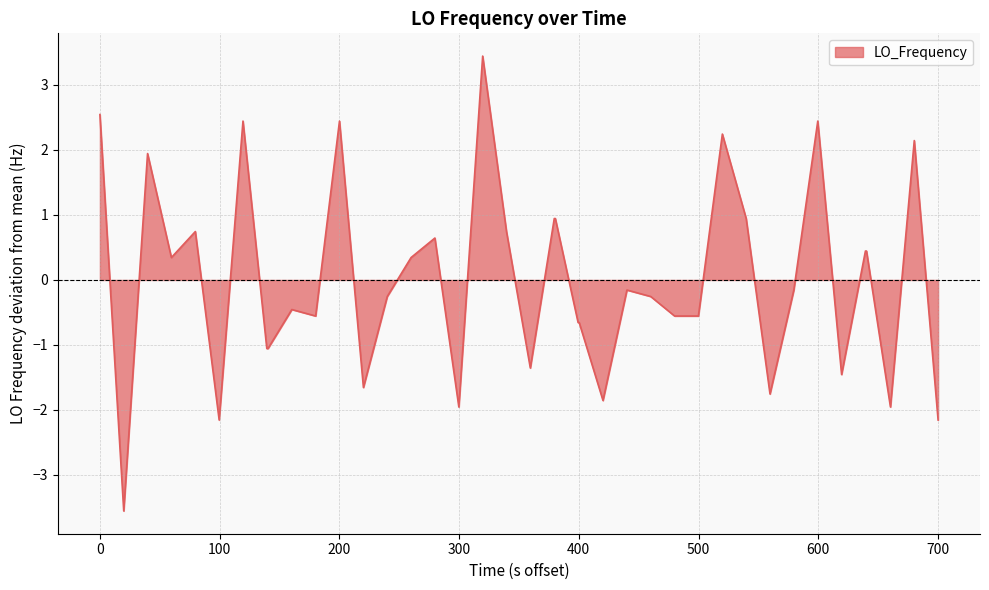

What is the minimum value shown in the chart?

-3.6